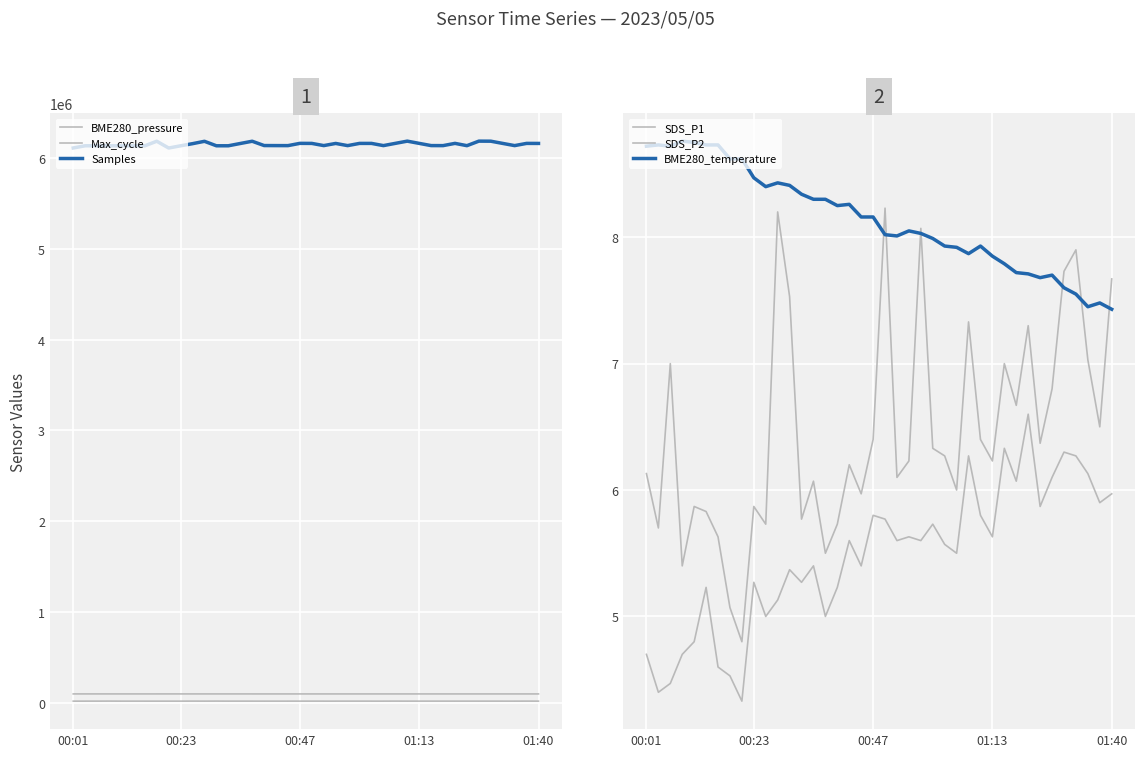

At which category does Samples reach its first local valley?

5